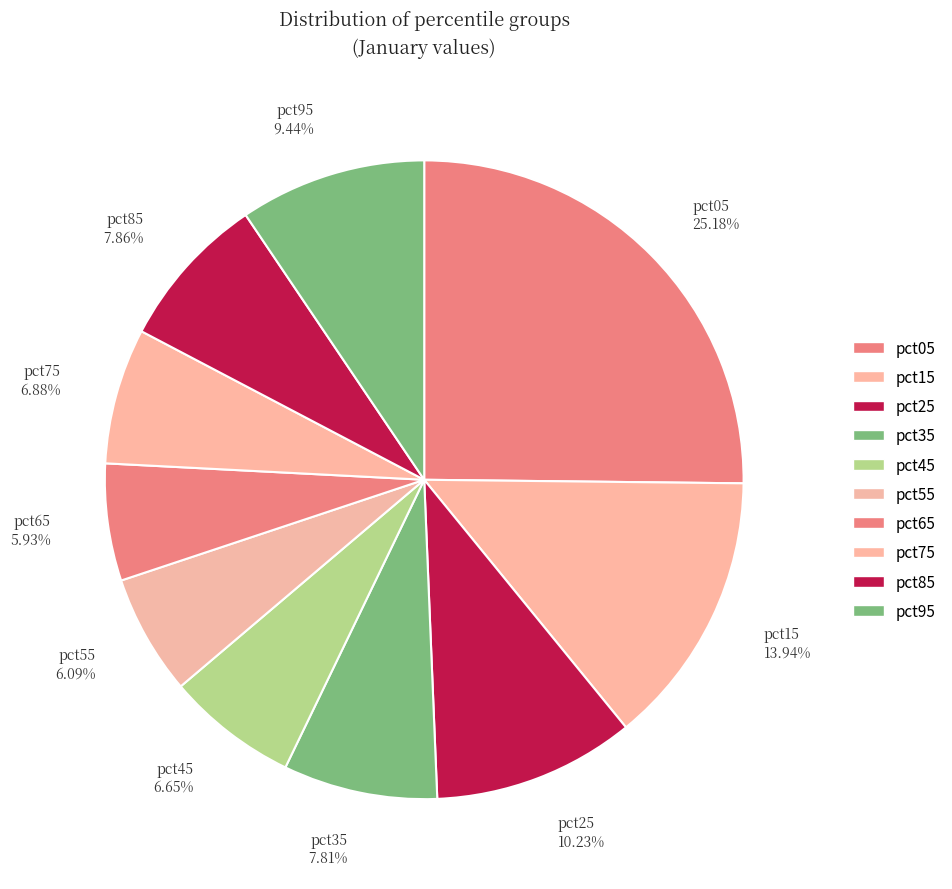

To the nearest percent, what is the average slice percentage?

10%